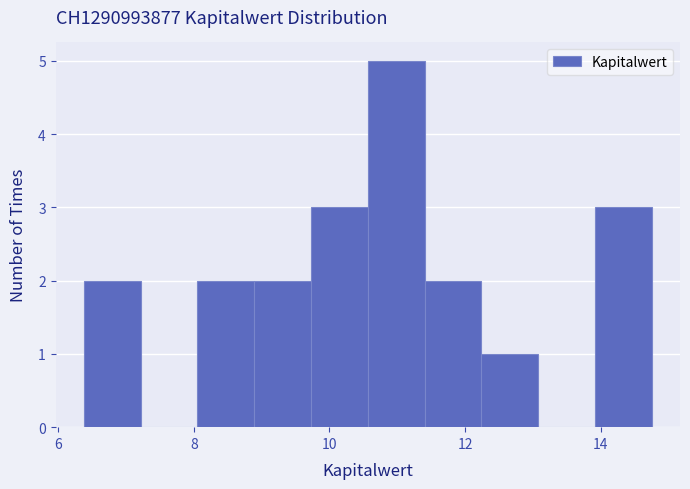

Which range on the x-axis has the tallest bar?

10.6 to 11.4